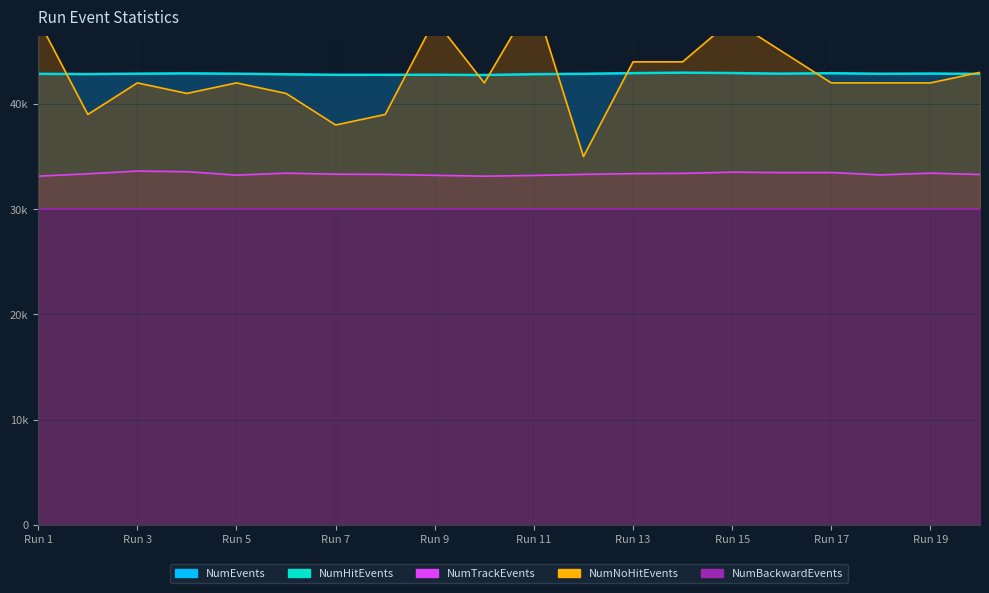

How many times do NumHitEvents and NumNoHitEvents cross each other?

8